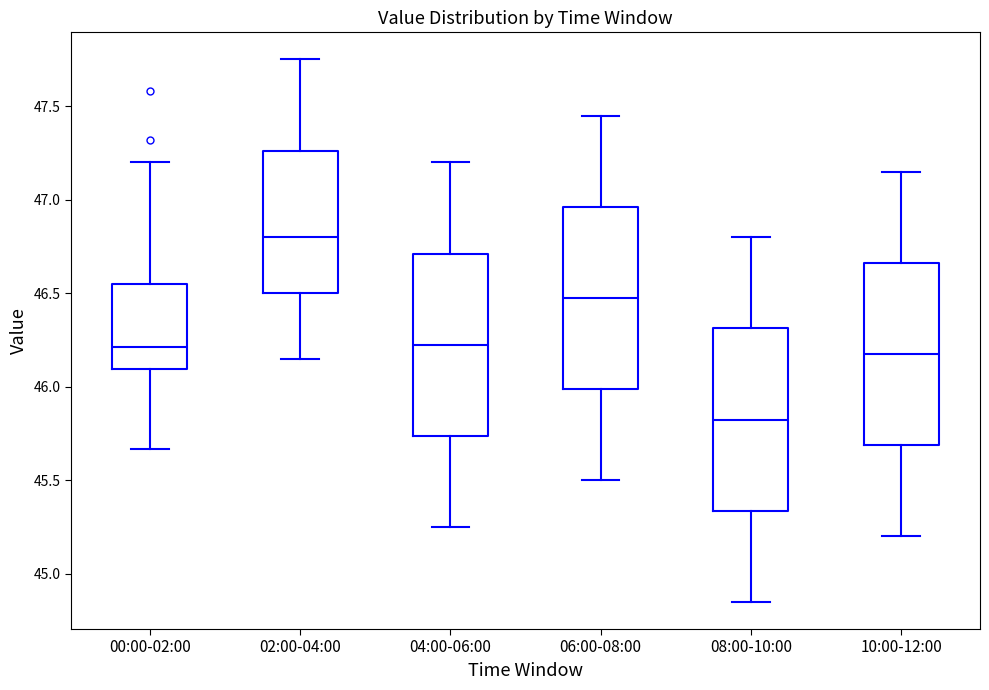

Where is the lower edge of the box for 06:00-08:00 on the y-axis? The values are not printed on the chart, so give them approximately, as read against the axis.

46.00